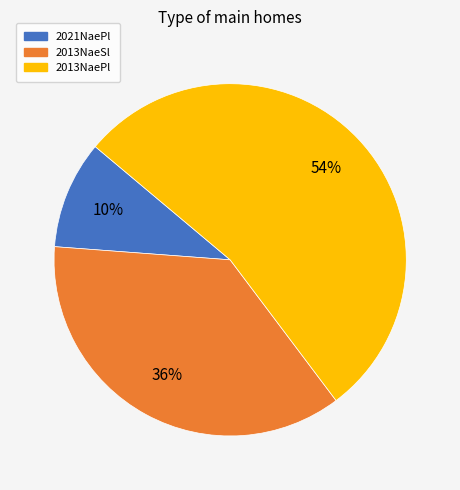

Is there any slice that represents more than half of the pie?

Yes